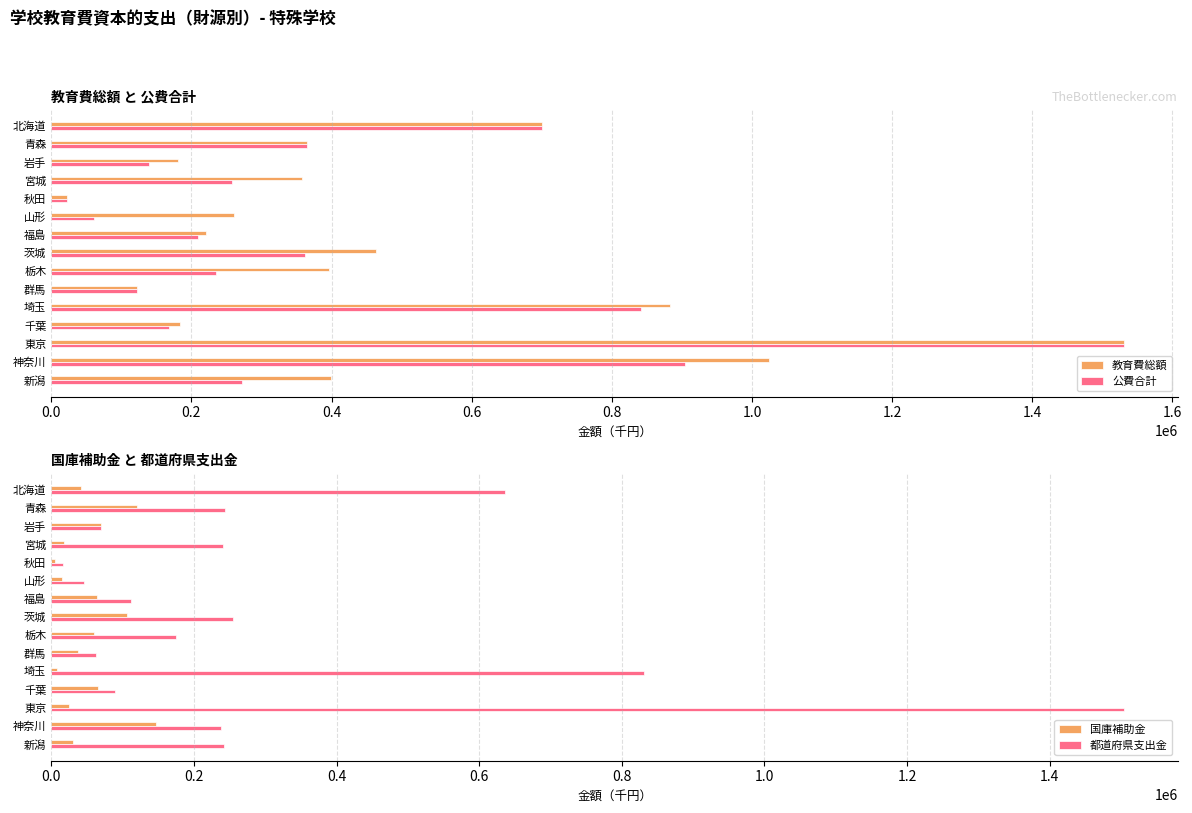

The 教育費総額 series shows 586528 at 宮城. True or false?

False